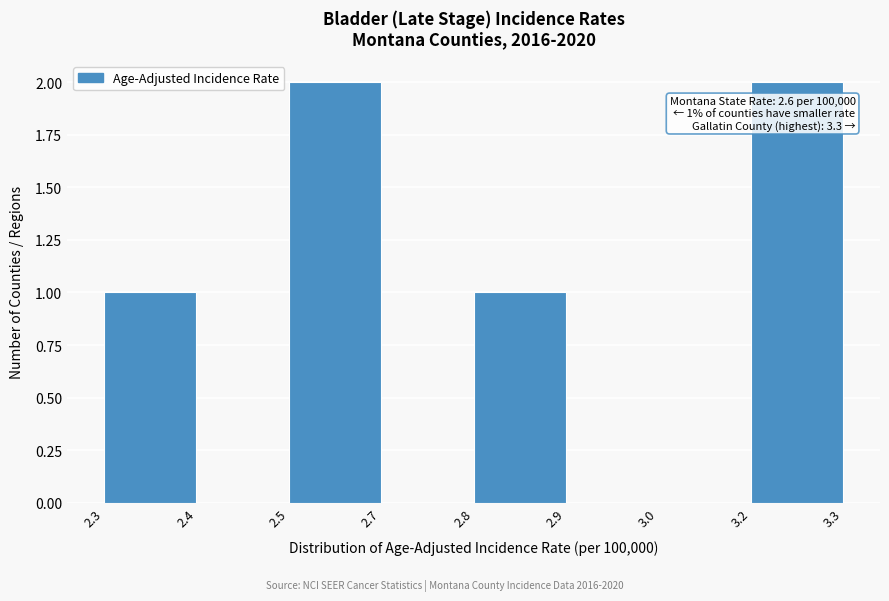

Reading left to right, list all the values displayed in this chart.

2.3=1	2.4=0	2.5=2	2.7=0	2.8=1	2.9=0	3.0=0	3.2=2